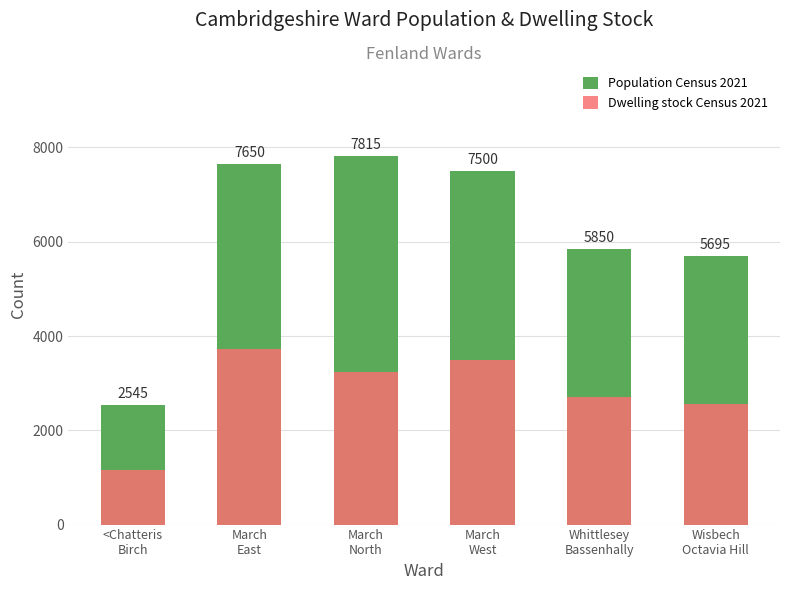

What is the difference between the maximum and minimum values in the Dwelling stock Census 2021 series?

2570